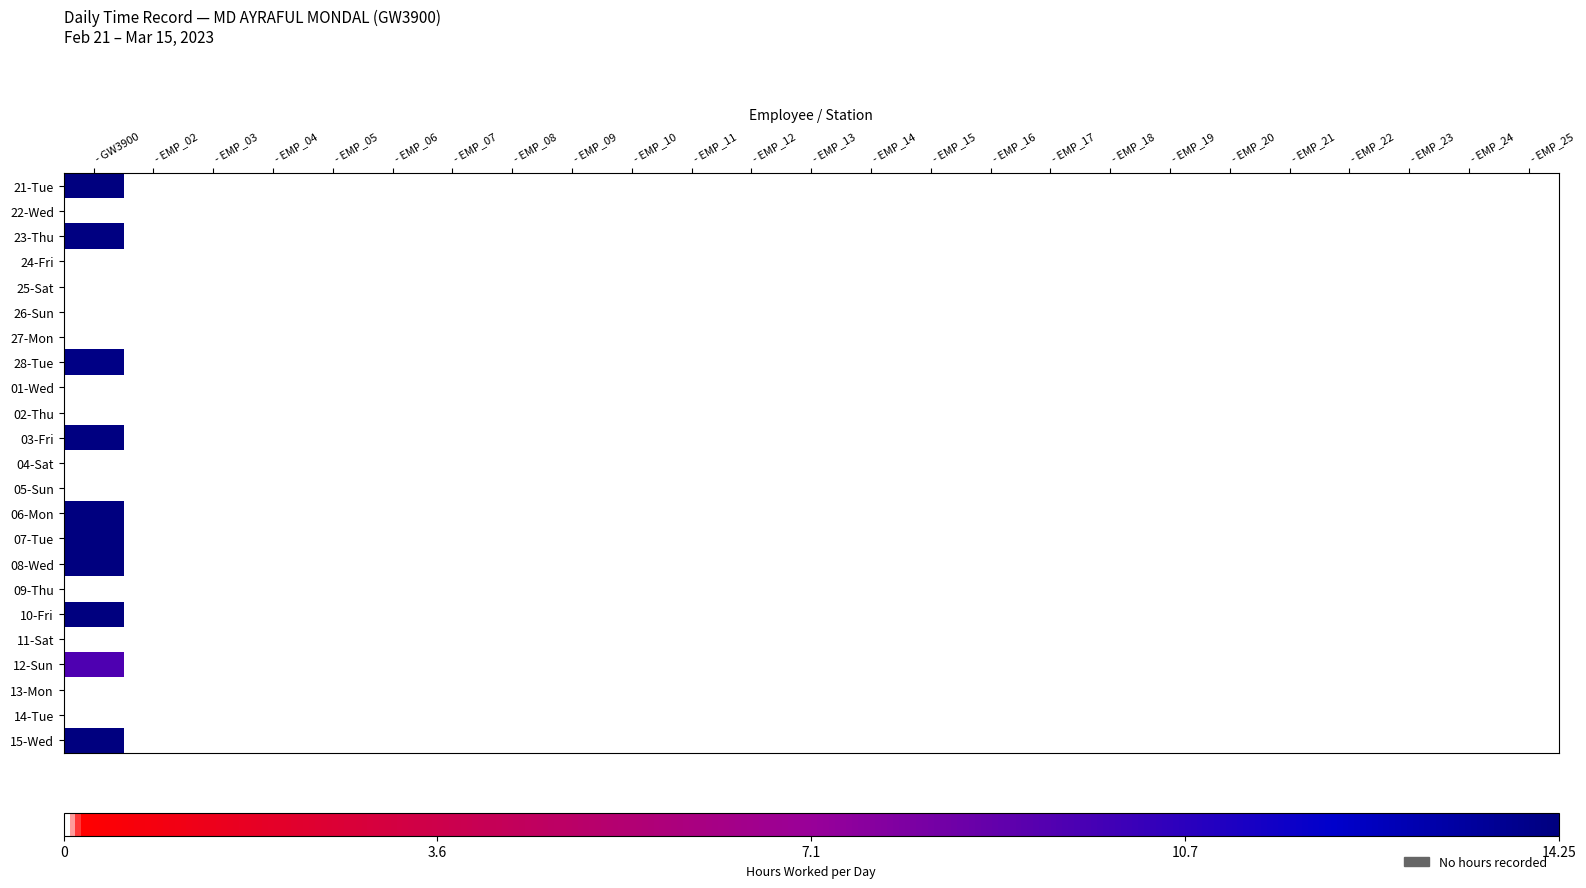

Rank the series at - EMP_05 from lowest to highest value.

21-Tue, 22-Wed, 23-Thu, 24-Fri, 25-Sat, 26-Sun, 27-Mon, 28-Tue, 01-Wed, 02-Thu, 03-Fri, 04-Sat, 05-Sun, 06-Mon, 07-Tue, 08-Wed, 09-Thu, 10-Fri, 11-Sat, 12-Sun, 13-Mon, 14-Tue, 15-Wed